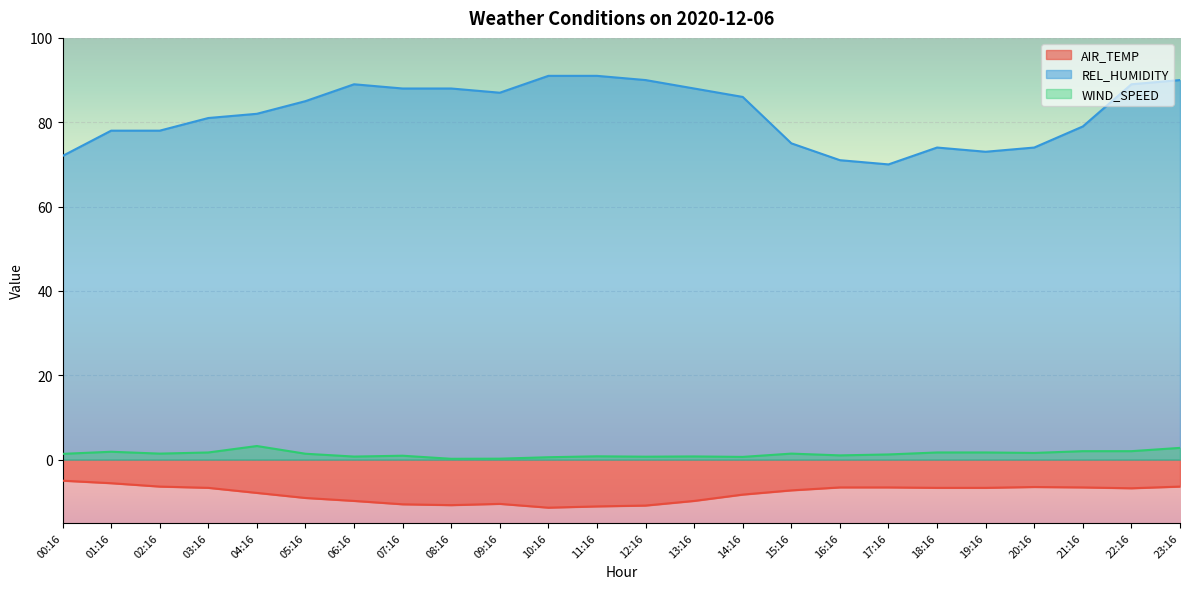

How many lines are shown in the chart?

3